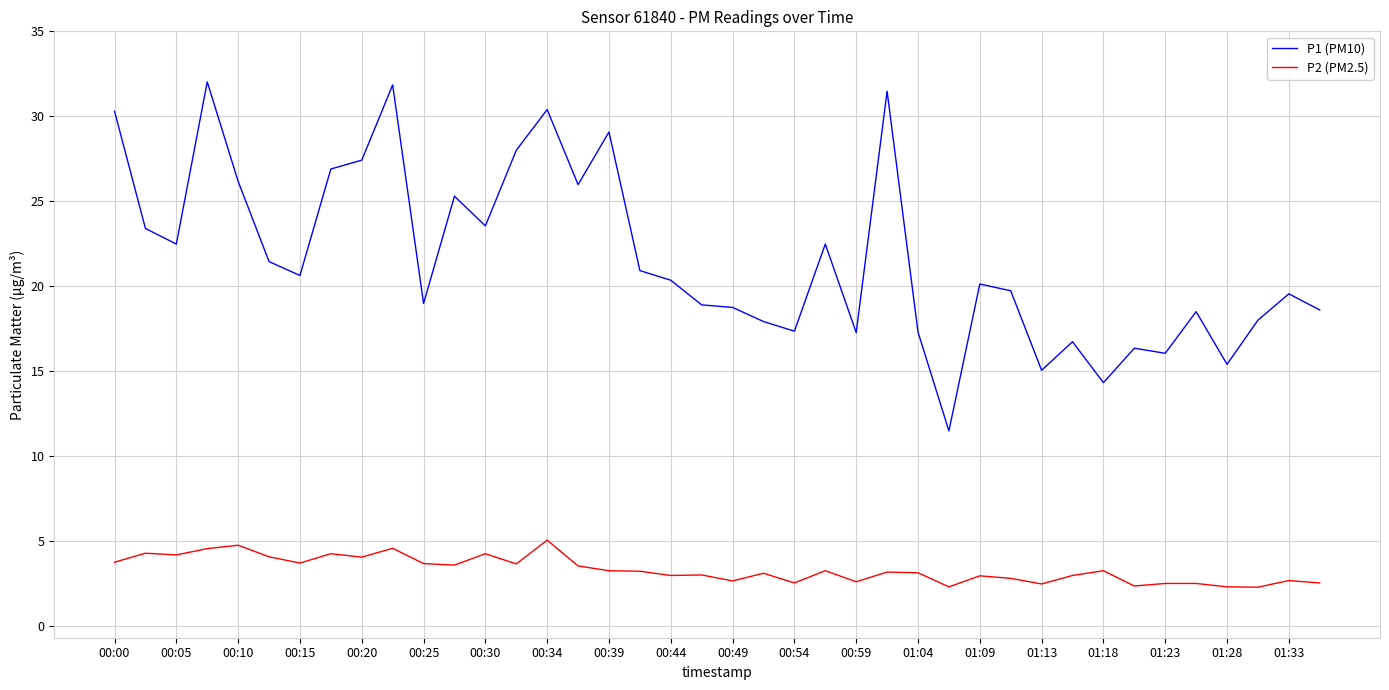

True or false: P1 (PM10) and P2 (PM2.5) intersect in this chart.

False